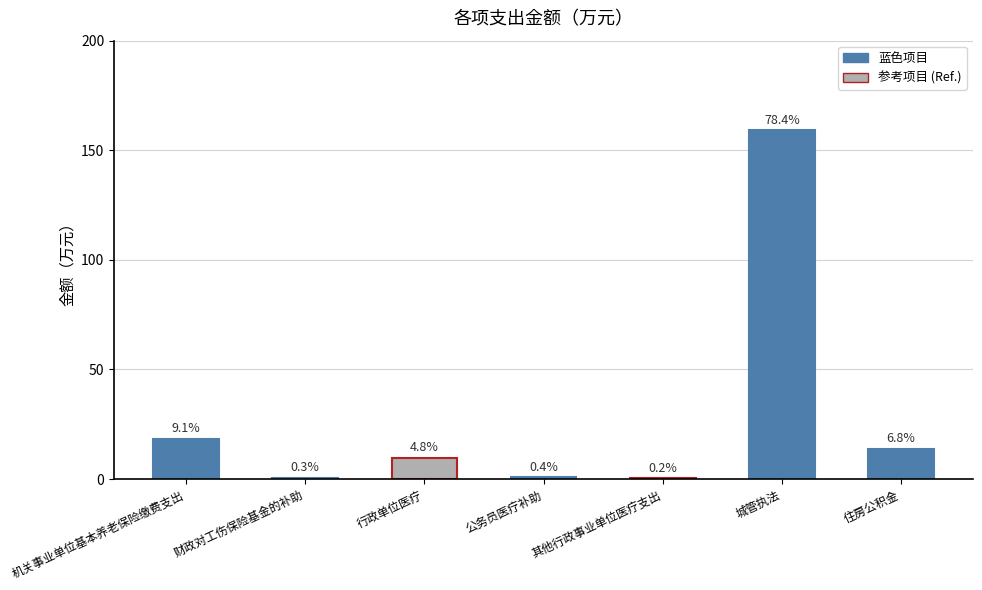

What is the change in value from 其他行政事业单位医疗支出 to 住房公积金?

+13.5